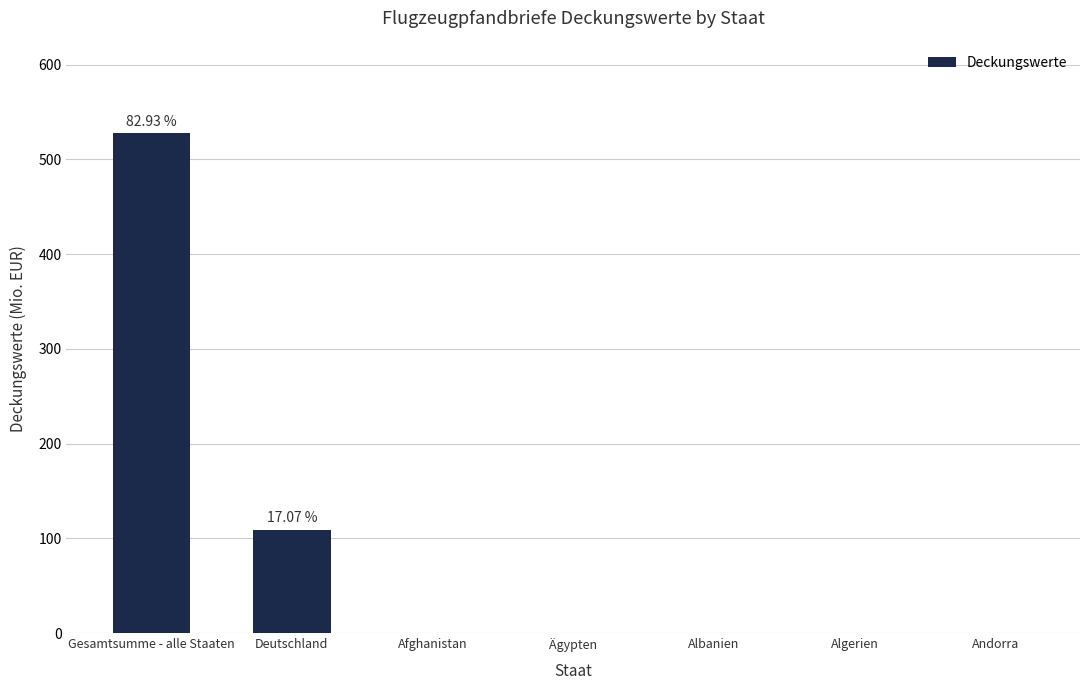

Does the chart contain stacked bars?

No